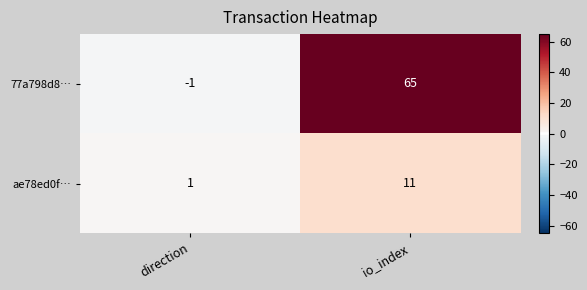

What is the greatest value displayed?

65